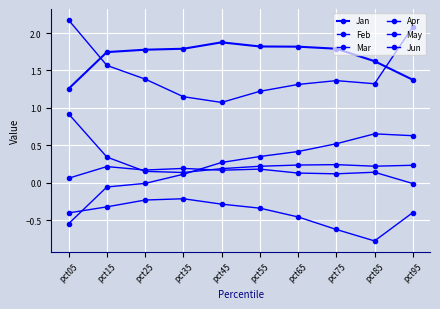

At which label does Apr reach its peak?

pct15